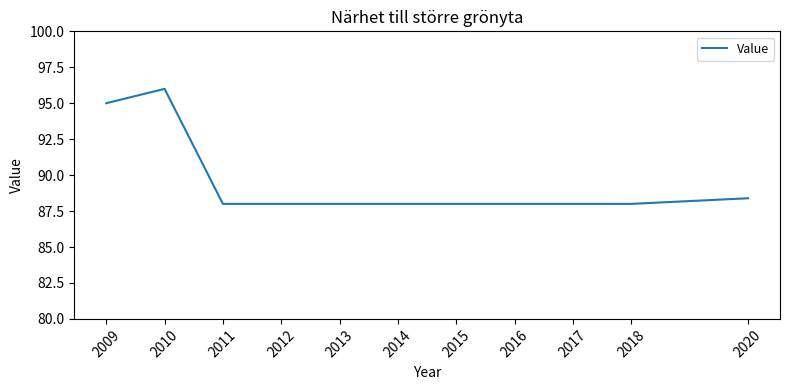

Reading right to left, what are all the values shown in this chart?

2020=88.4	2018=88.0	2017=88.0	2016=88.0	2015=88.0	2014=88.0	2013=88.0	2012=88.0	2011=88.0	2010=96.0	2009=95.0